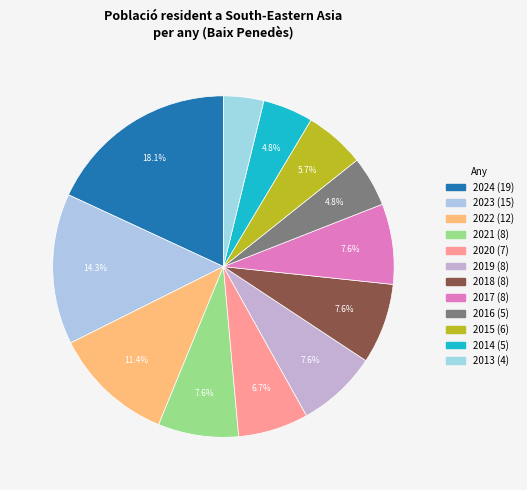

How many segments does this pie chart have?

12